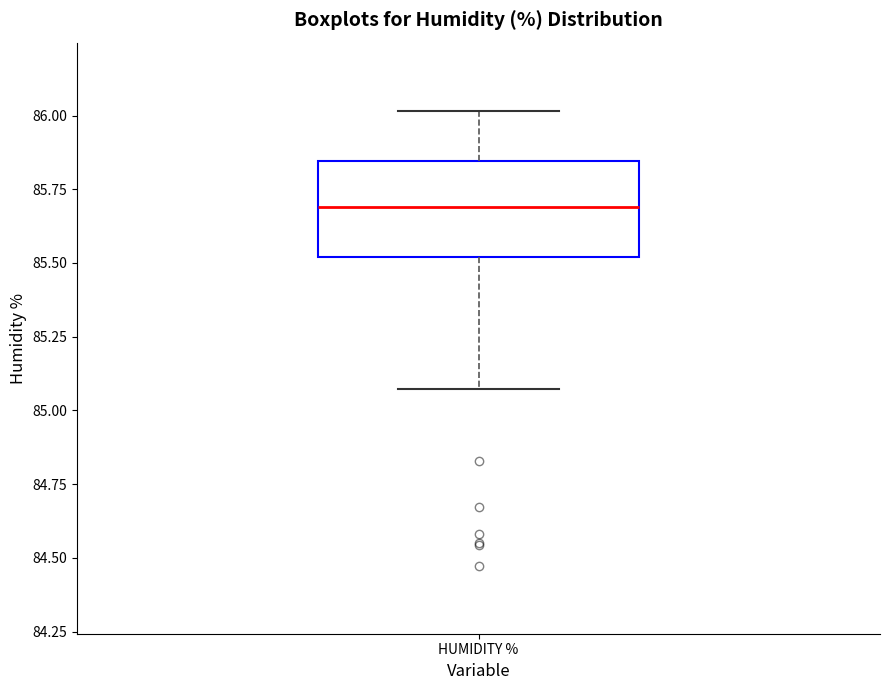

Read this box plot against the y-axis: the position of the median line, the range covered by the box, and the ends of both whiskers. The values are not printed on the chart, so give them approximately, as read against the axis.

median 85.70, box 85.50 to 85.85, whiskers 85.05 to 86.00